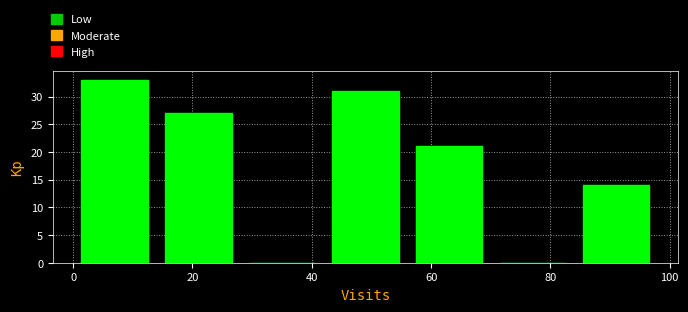

Over which range of the x-axis is the bar tallest?

0 to 14